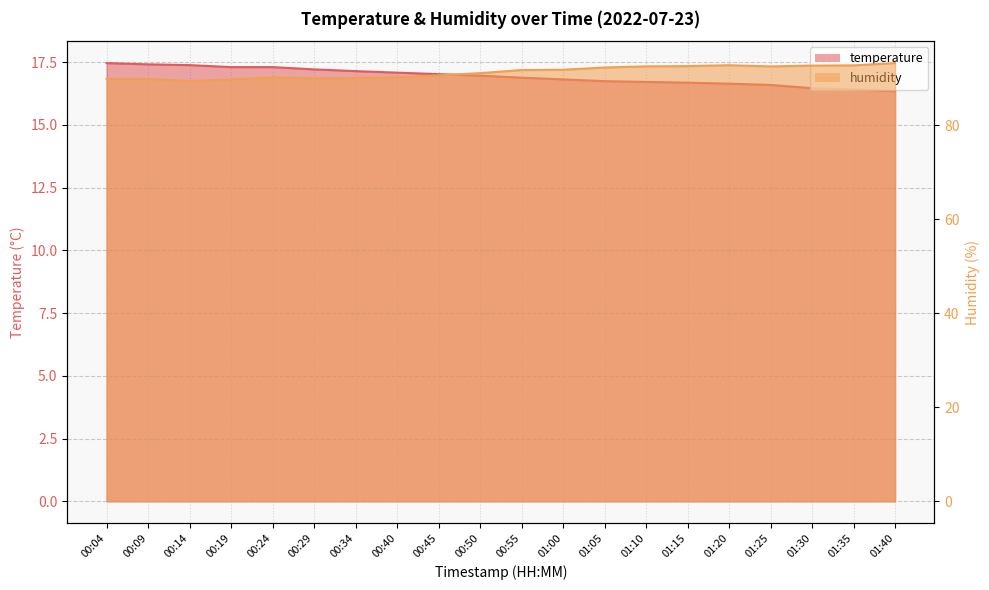

At 00:19, list the series in order from largest to smallest.

humidity, temperature